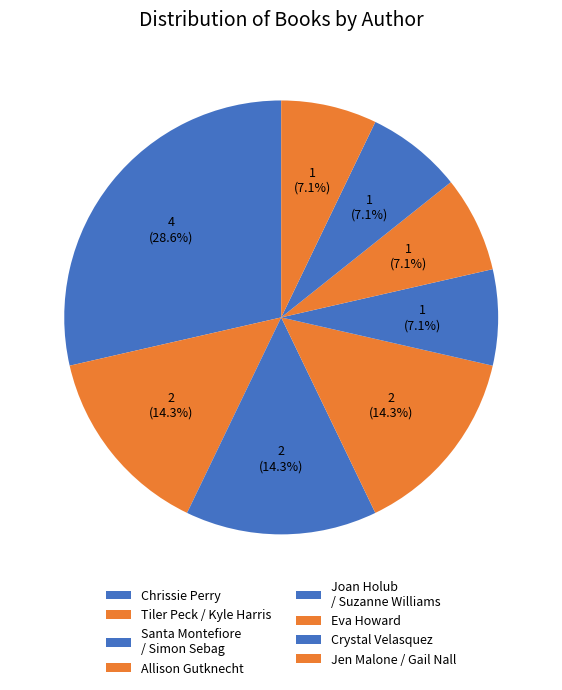

Do Tiler Peck / Kyle Harris and Chrissie Perry together represent more than half of the pie?

No